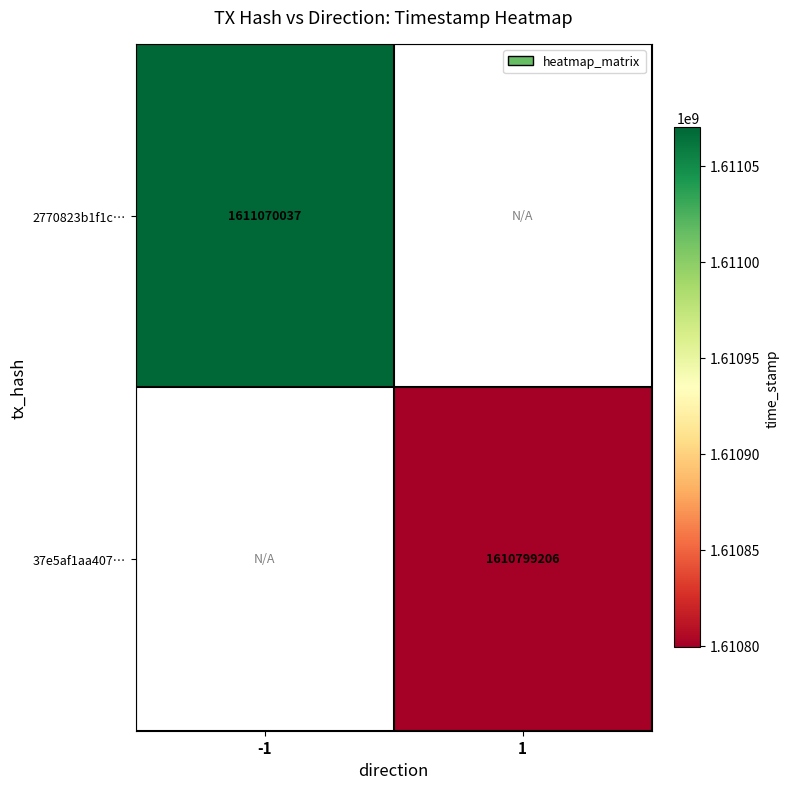

What is the maximum value shown in the chart?

1611070037.0